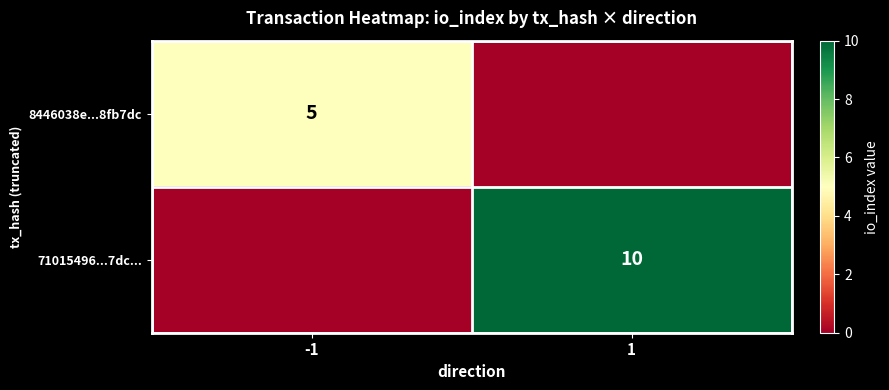

At which label does 8446038e...8fb7dc reach its minimum?

1